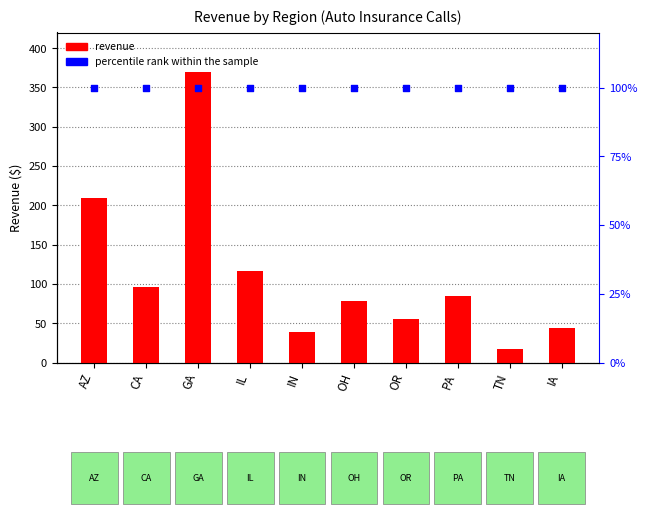

Which series contains the highest Y value?

revenue